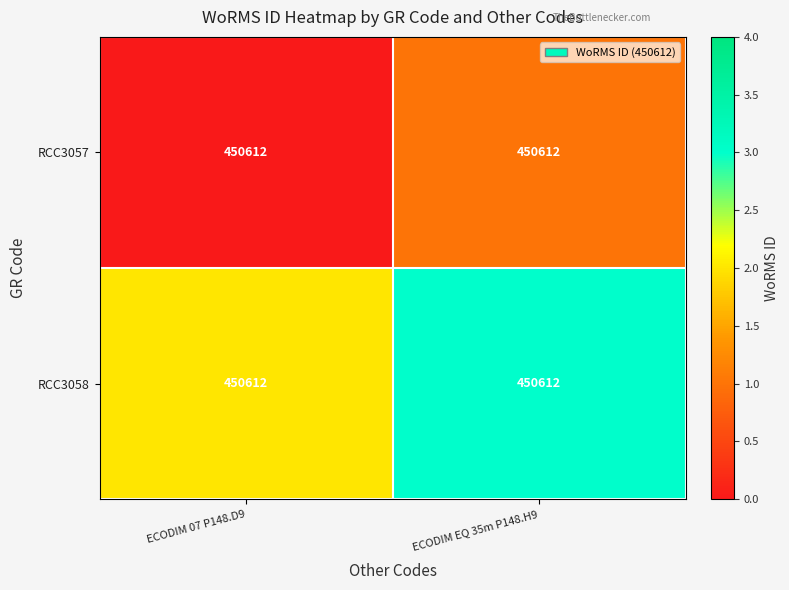

What is the maximum value shown in the chart?

3